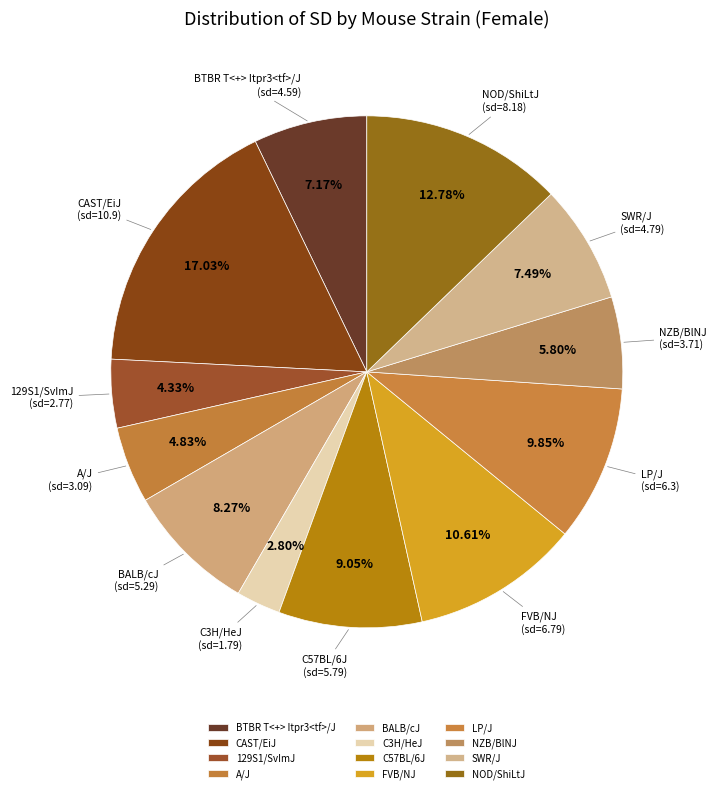

What percentage is the BTBR T<+> Itpr3<tf>/J slice, to the nearest percent?

7%